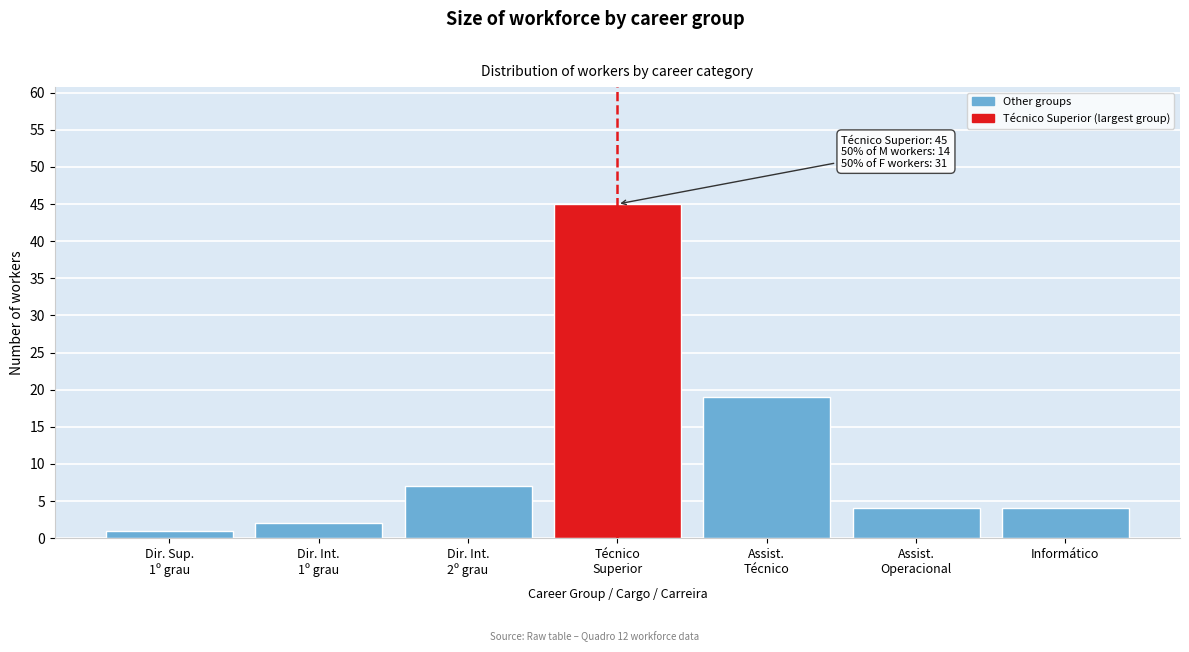

Reading right to left, transcribe all the data shown in this chart.

4	4	19	45	7	2	1